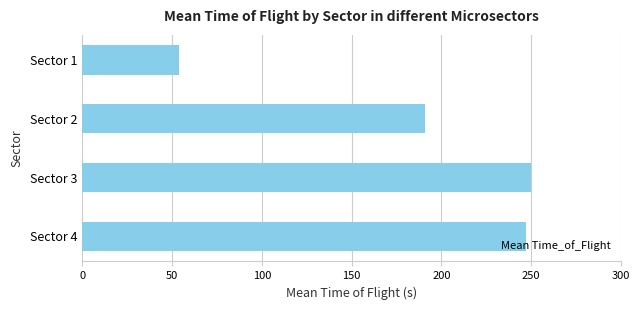

The value at Sector 2 is 191. True or false?

True